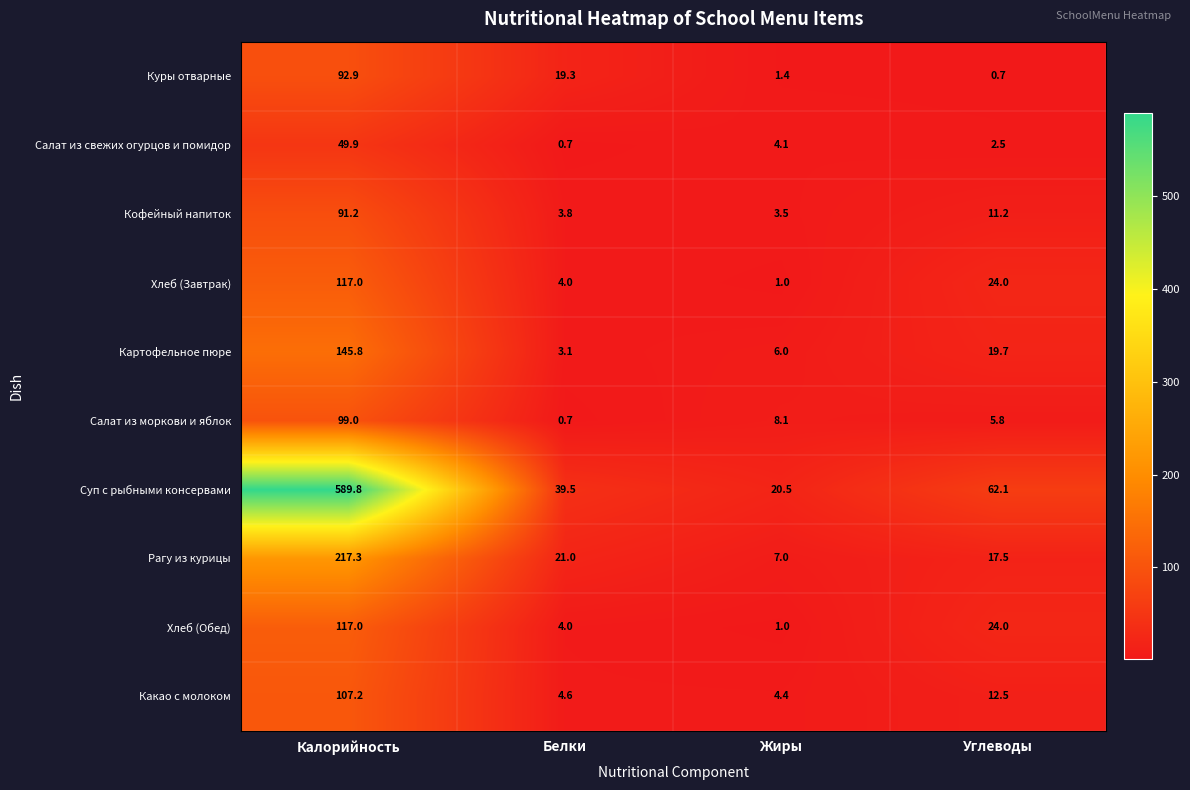

Rank the categories by Салат из свежих огурцов и помидор value from highest to lowest.

Калорийность, Жиры, Углеводы, Белки